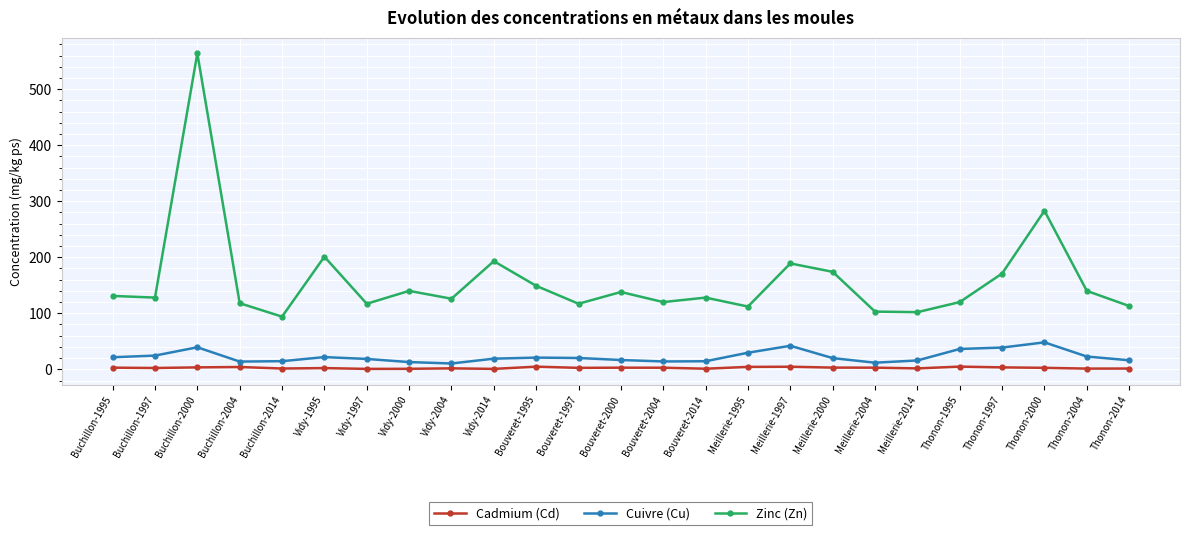

What are all the series names shown in the legend?

Cadmium (Cd), Cuivre (Cu), Zinc (Zn)